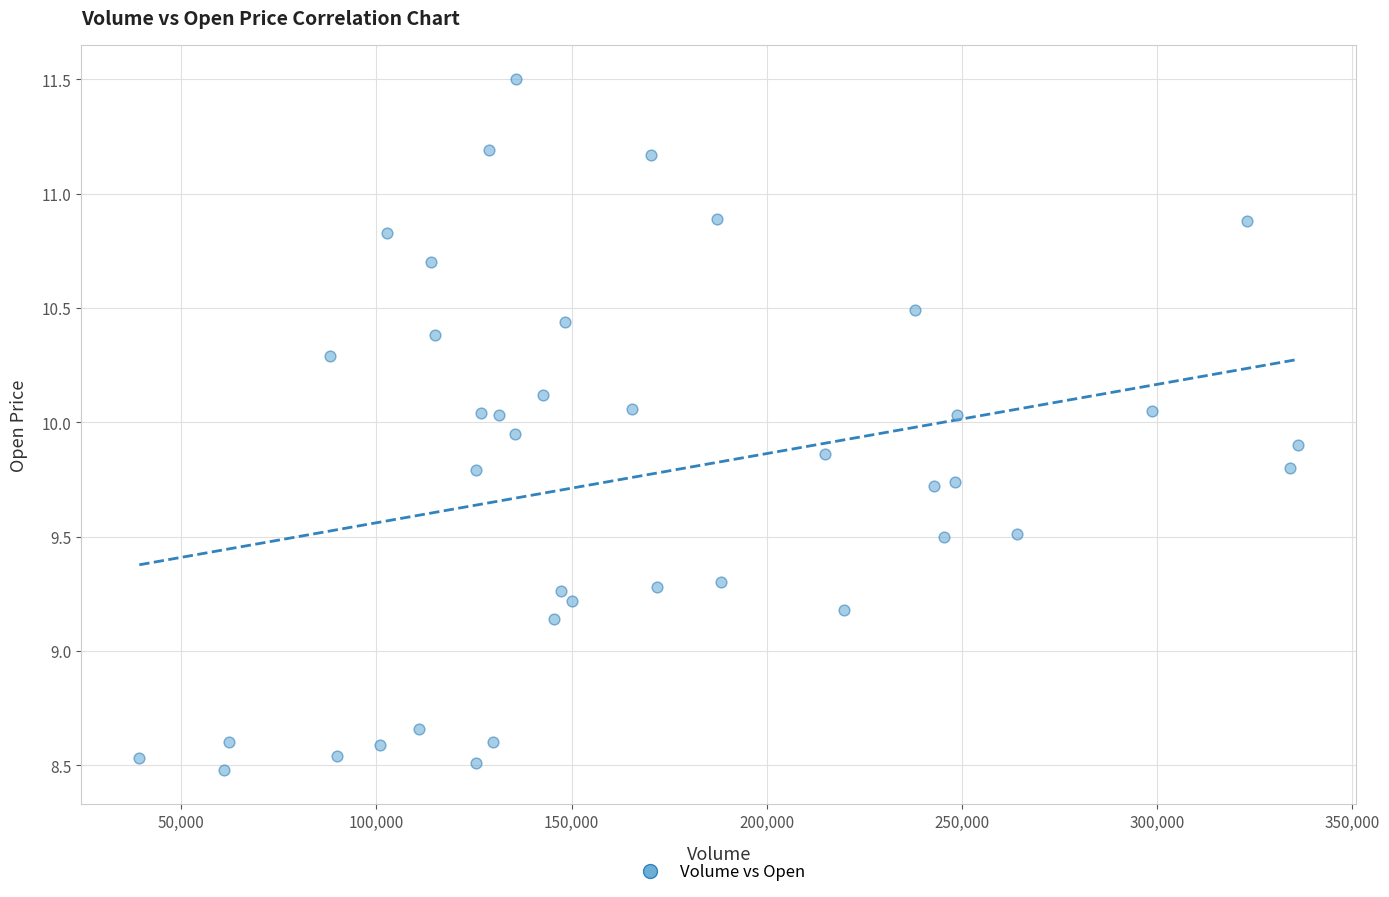

What is the range of Y values (max minus min)?

3.0